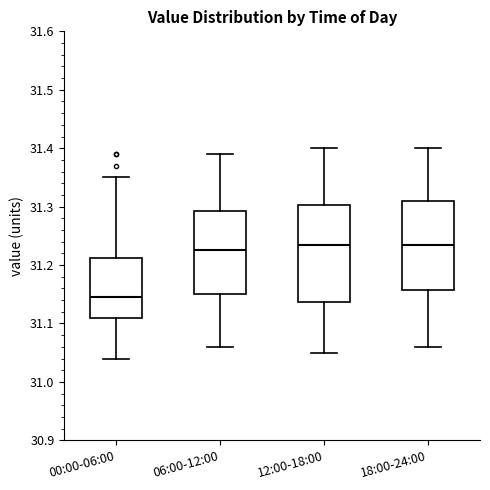

Where does the lower whisker of the box for 00:00-06:00 end on the y-axis? The values are not printed on the chart, so give them approximately, as read against the axis.

31.04